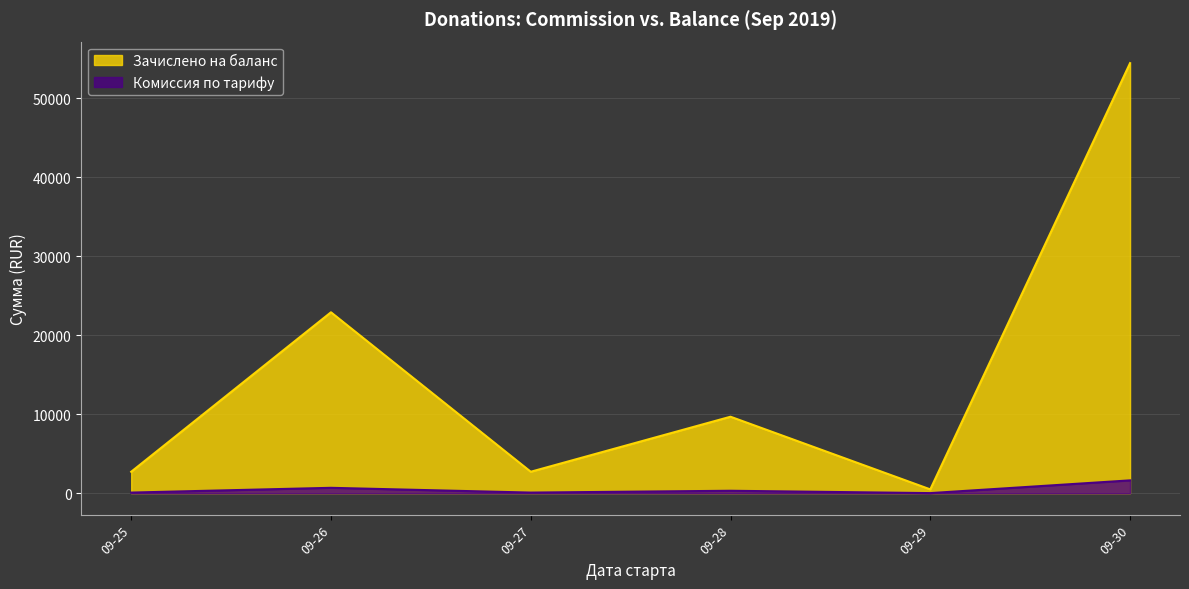

Rank the series by their average value, from highest to lowest.

Зачислено на баланс, Комиссия по тарифу